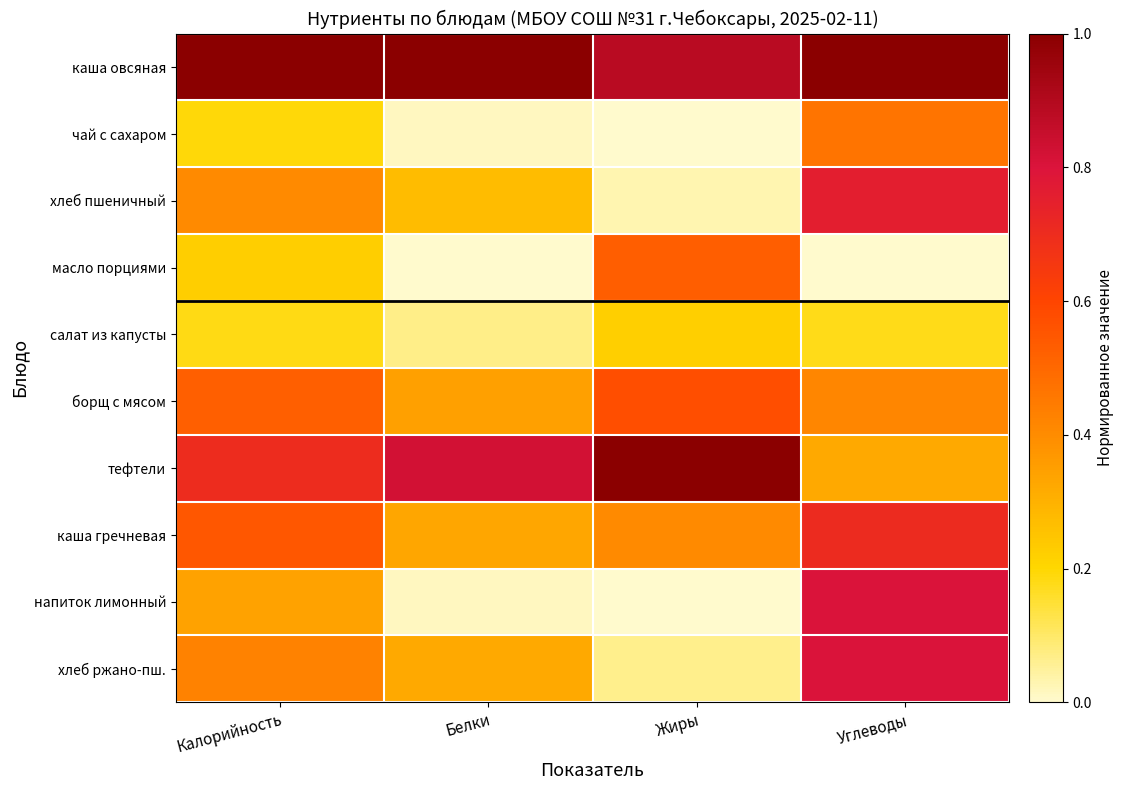

List the series in order of their peak value, highest first.

каша овсяная, тефтели, хлеб ржано-пш., напиток лимонный, хлеб пшеничный, каша гречневая, борщ с мясом, масло порциями, чай с сахаром, салат из капусты